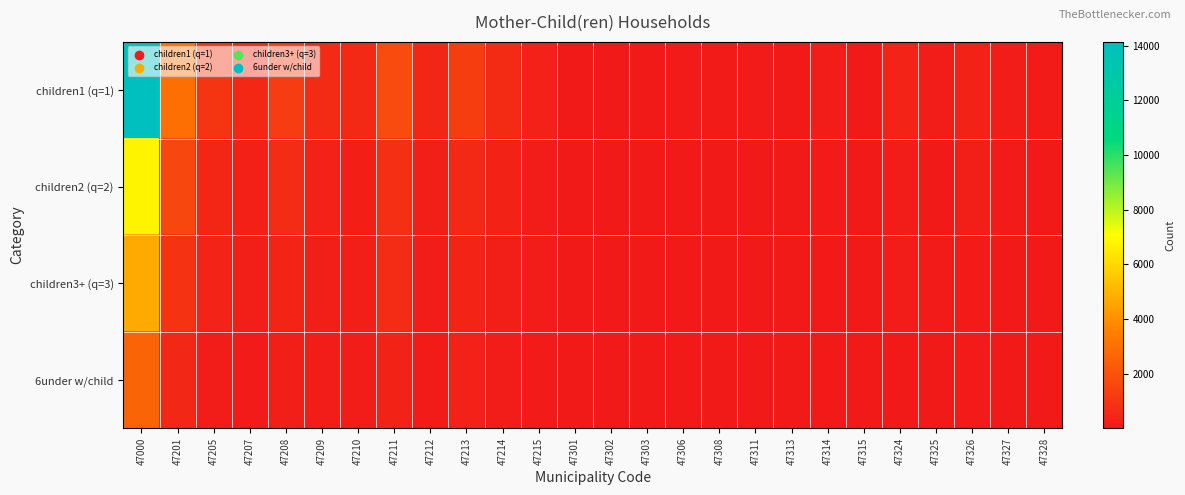

What is the greatest value displayed?

14137